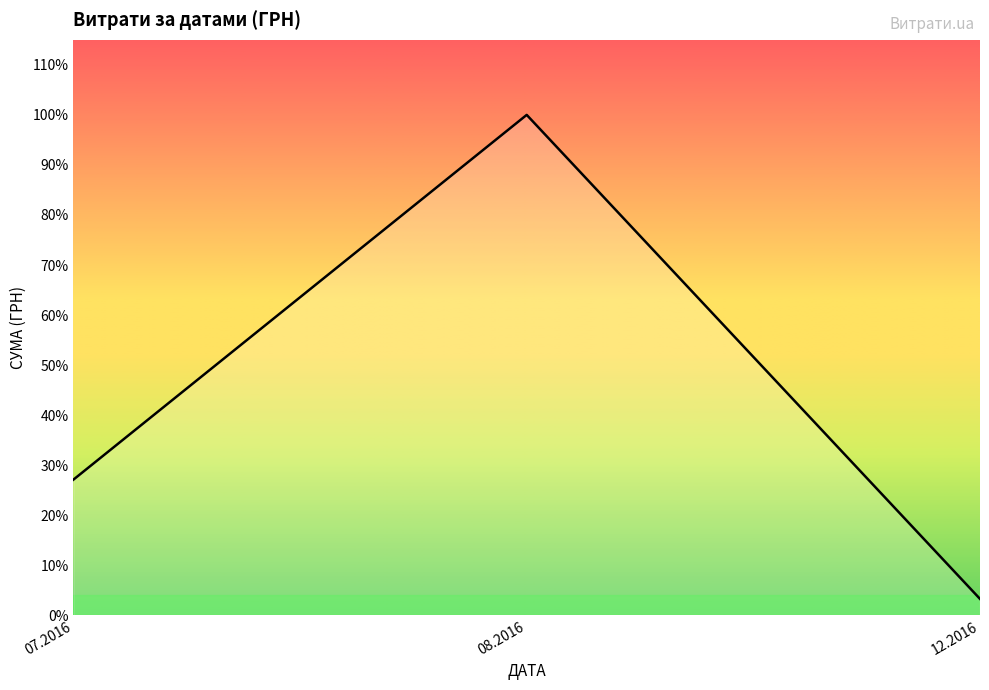

What is the difference between the maximum and second lowest values?

282373.1